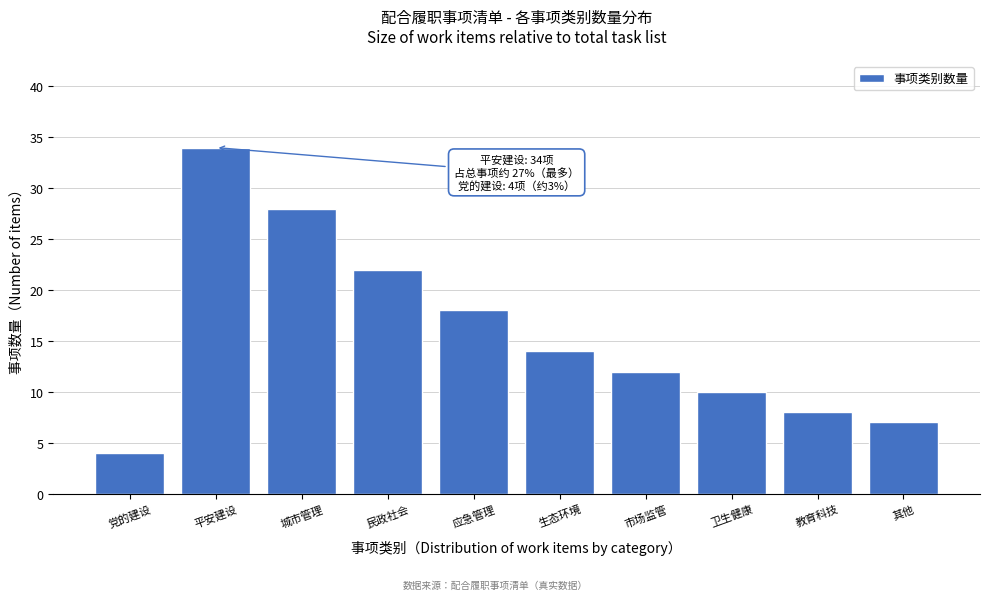

Reading right to left, transcribe all the data shown in this chart.

其他=7	教育科技=8	卫生健康=10	市场监管=12	生态环境=14	应急管理=18	民政社会=22	城市管理=28	平安建设=34	党的建设=4